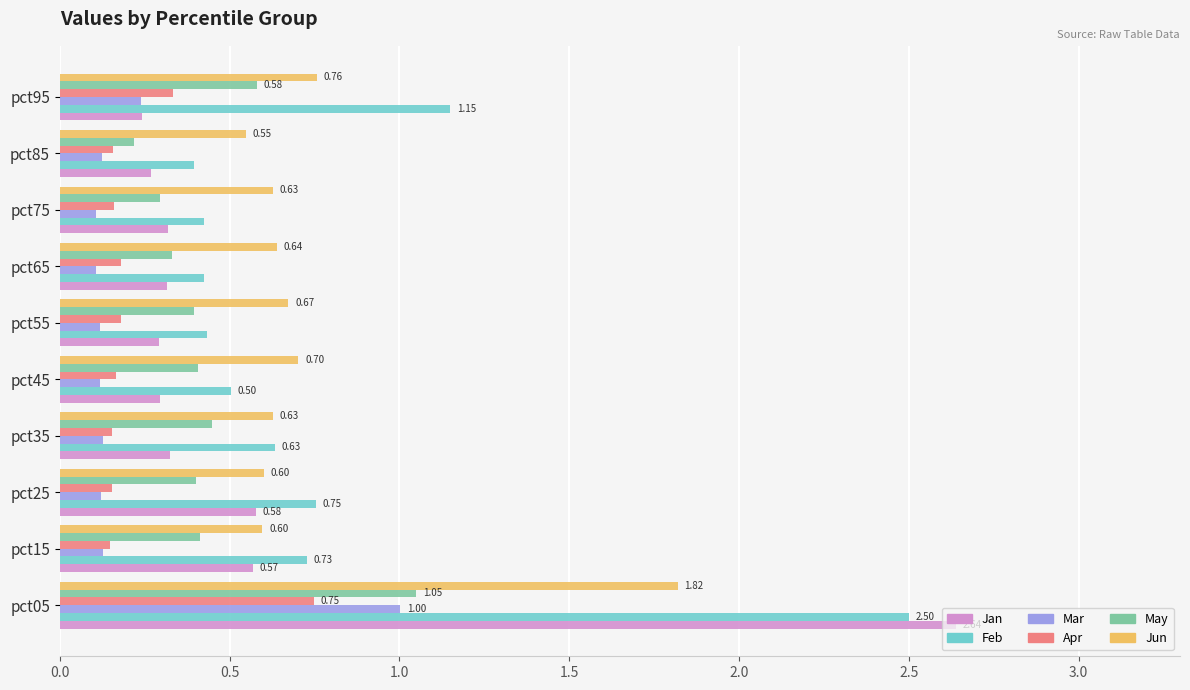

What is the sum of the Mar values at pct85 and pct05?

1.1